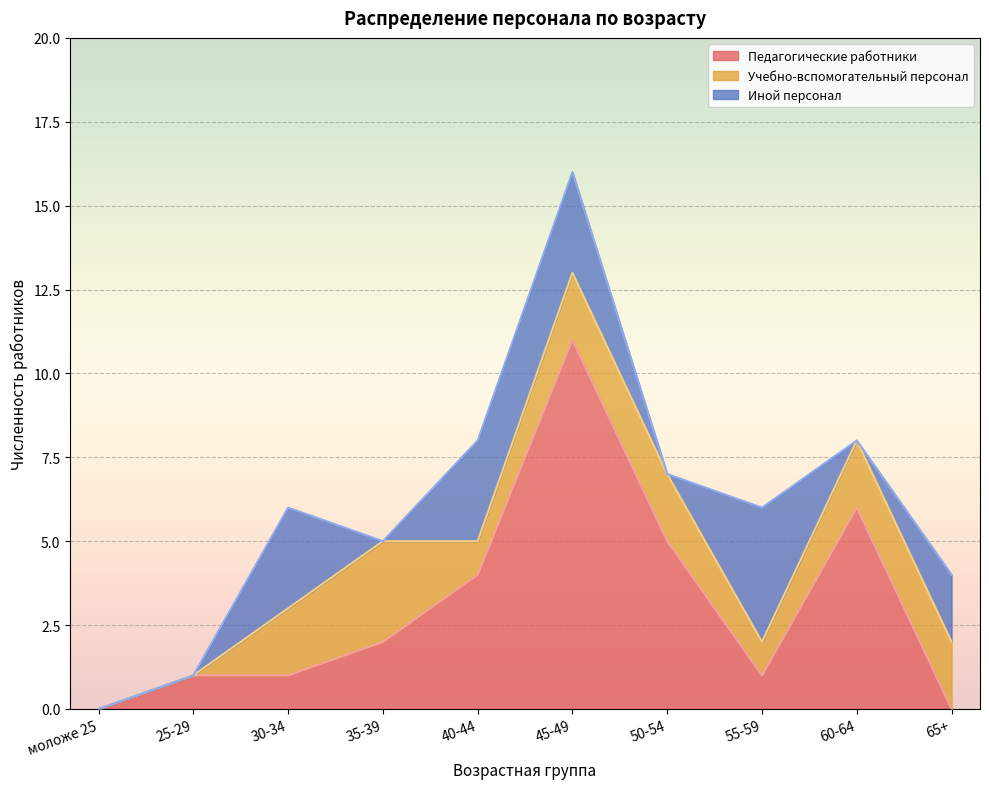

What is the label of the 2nd point from the right?

60-64